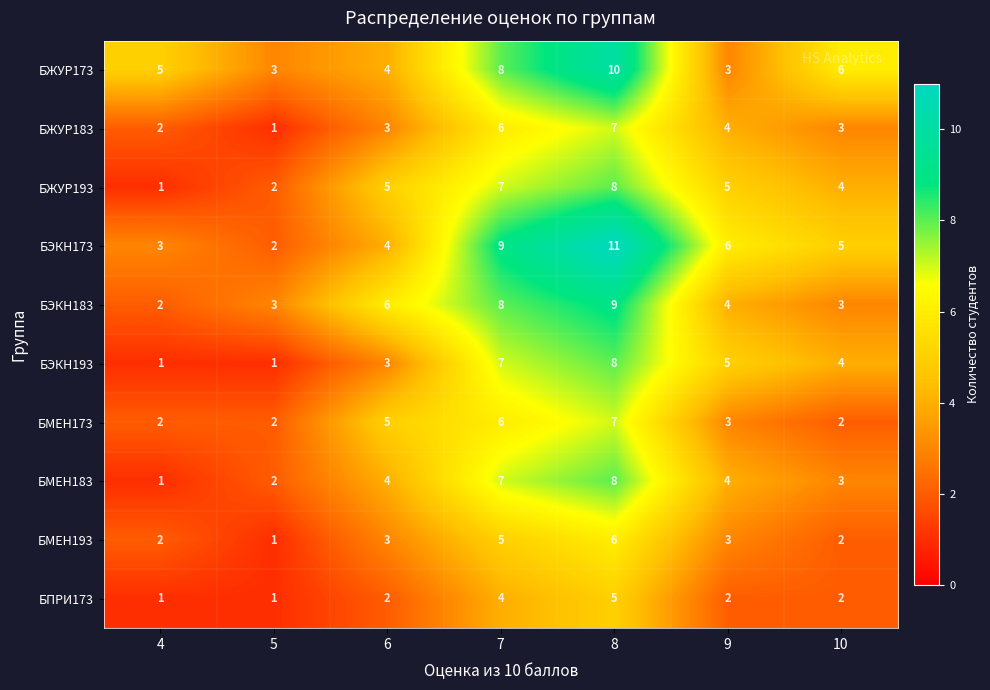

What is the sum of all БЭКН183 values?

35